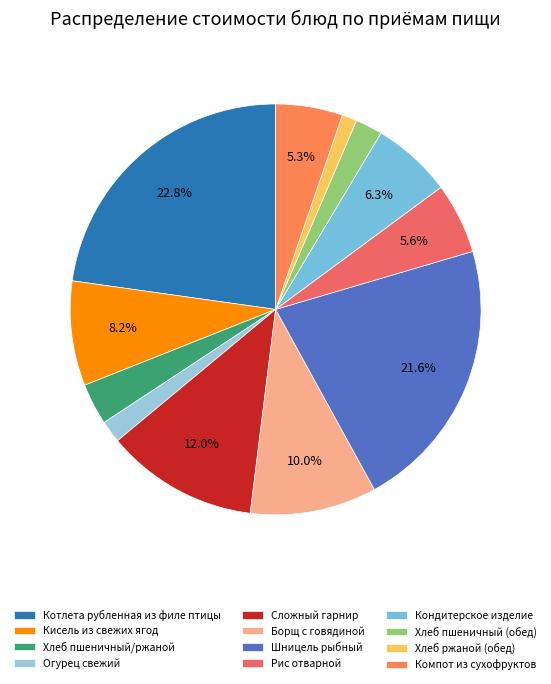

What is the smallest slice in the pie chart?

Хлеб ржаной (обед)